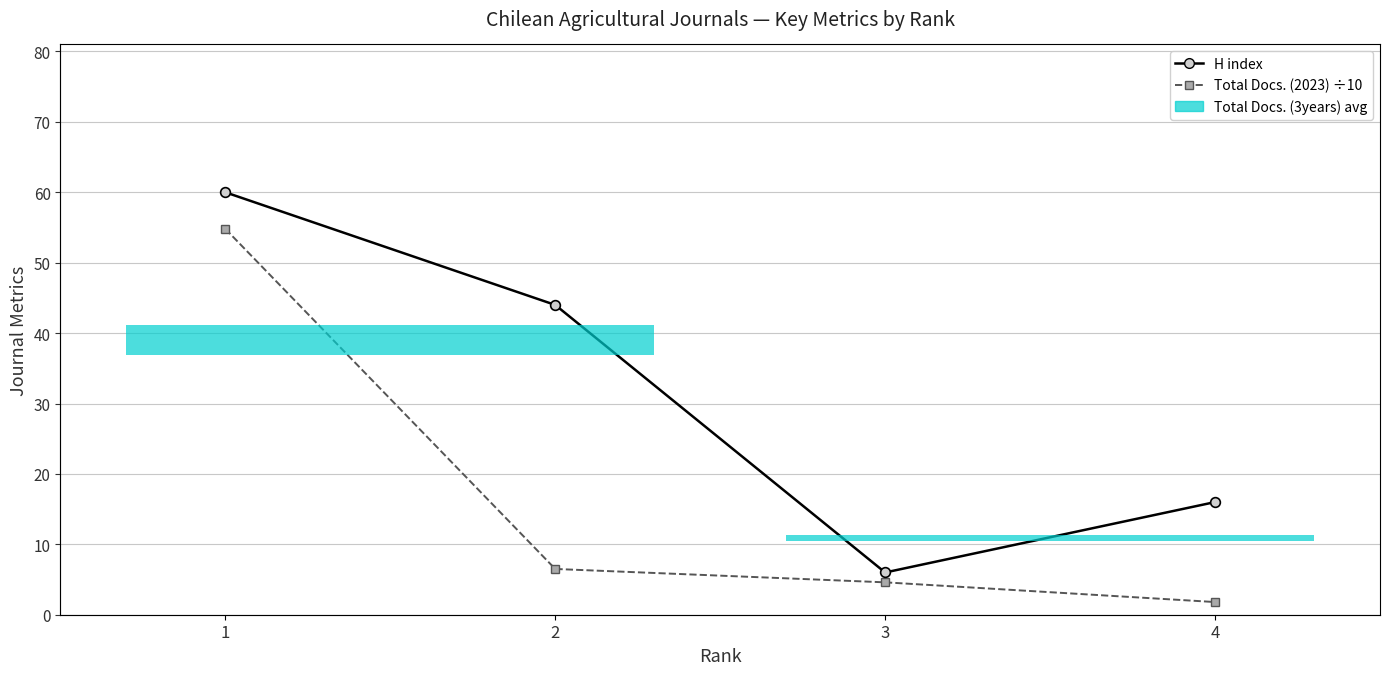

What is the total value across all series at 4?

17.8